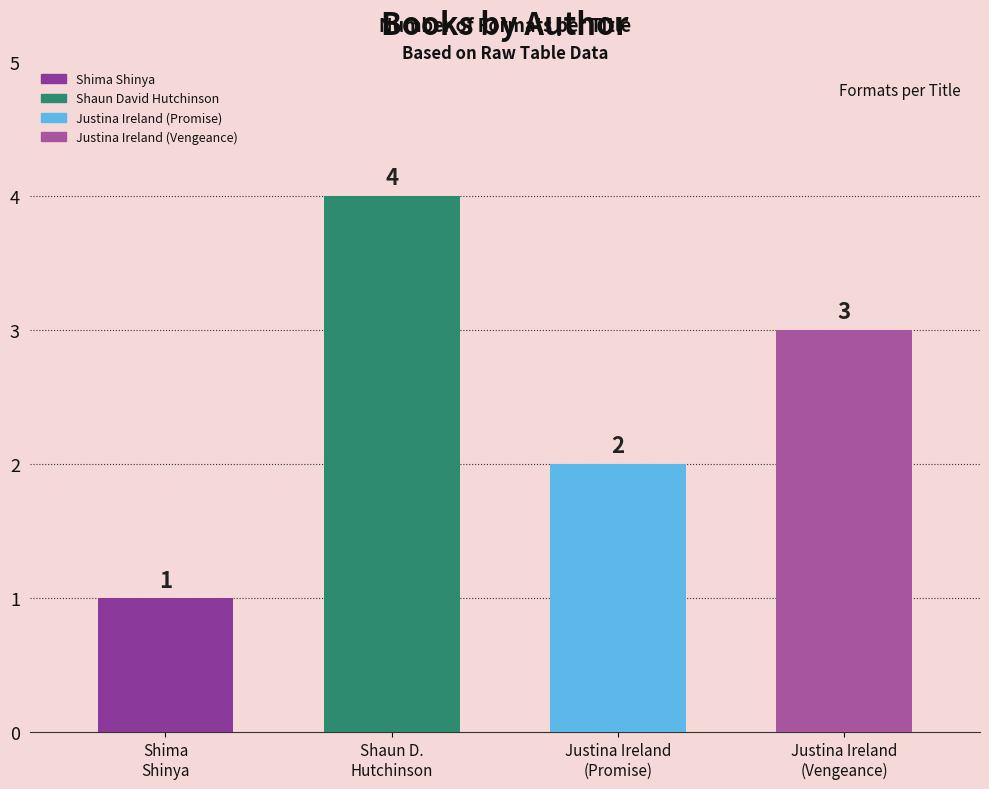

How many data points does each series have?

4